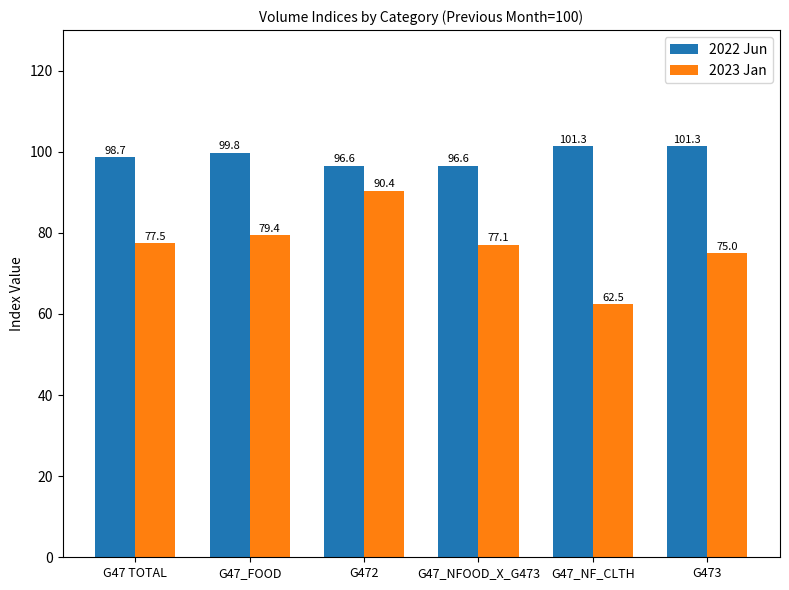

What is the difference between the highest and lowest values at G472?

6.2